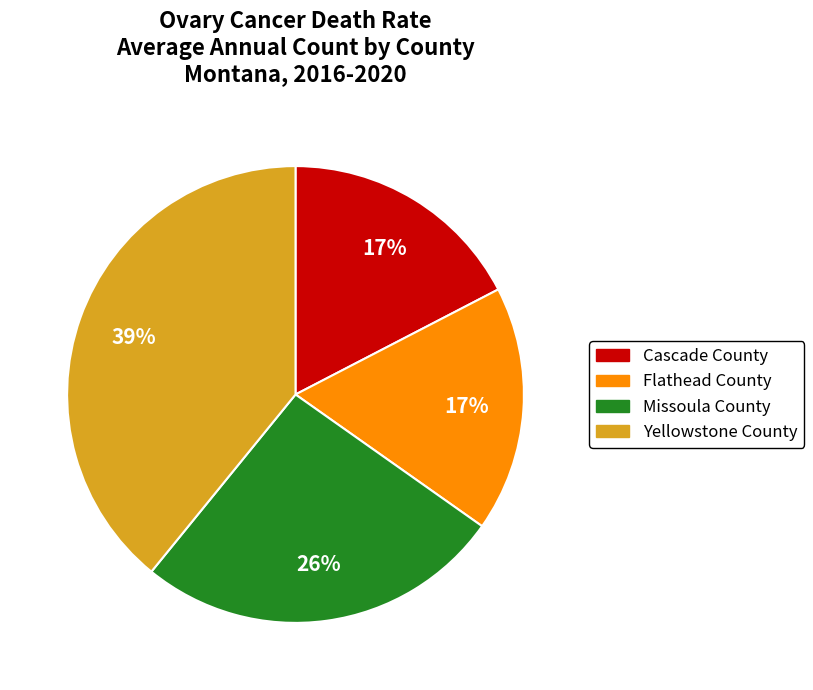

Is there any slice that represents more than half of the pie?

No